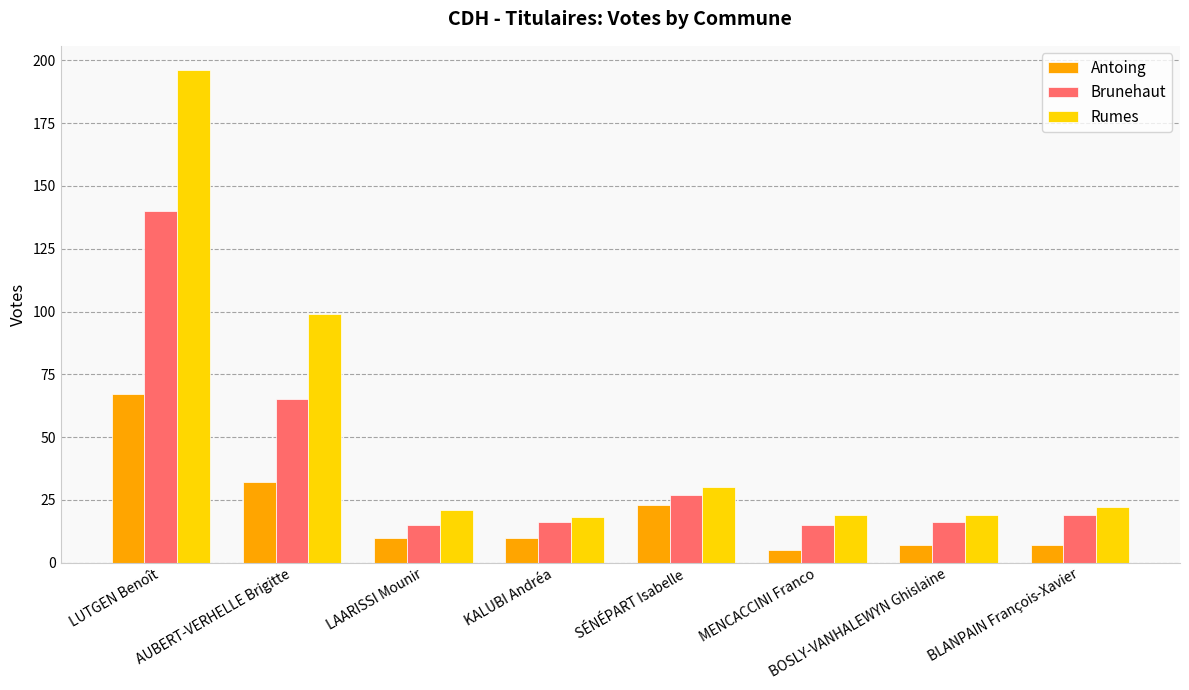

Reading left to right, transcribe all the data shown in this chart.

Antoing: LUTGEN Benoît=67	AUBERT-VERHELLE Brigitte=32	LAARISSI Mounir=10	KALUBI Andréa=10	SÉNÉPART Isabelle=23	MENCACCINI Franco=5	BOSLY-VANHALEWYN Ghislaine=7	BLANPAIN François-Xavier=7
Brunehaut: LUTGEN Benoît=140	AUBERT-VERHELLE Brigitte=65	LAARISSI Mounir=15	KALUBI Andréa=16	SÉNÉPART Isabelle=27	MENCACCINI Franco=15	BOSLY-VANHALEWYN Ghislaine=16	BLANPAIN François-Xavier=19
Rumes: LUTGEN Benoît=196	AUBERT-VERHELLE Brigitte=99	LAARISSI Mounir=21	KALUBI Andréa=18	SÉNÉPART Isabelle=30	MENCACCINI Franco=19	BOSLY-VANHALEWYN Ghislaine=19	BLANPAIN François-Xavier=22